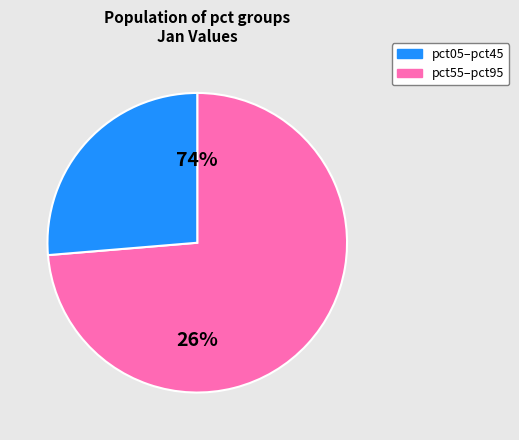

Does pct45 account for over 50% of the chart?

No